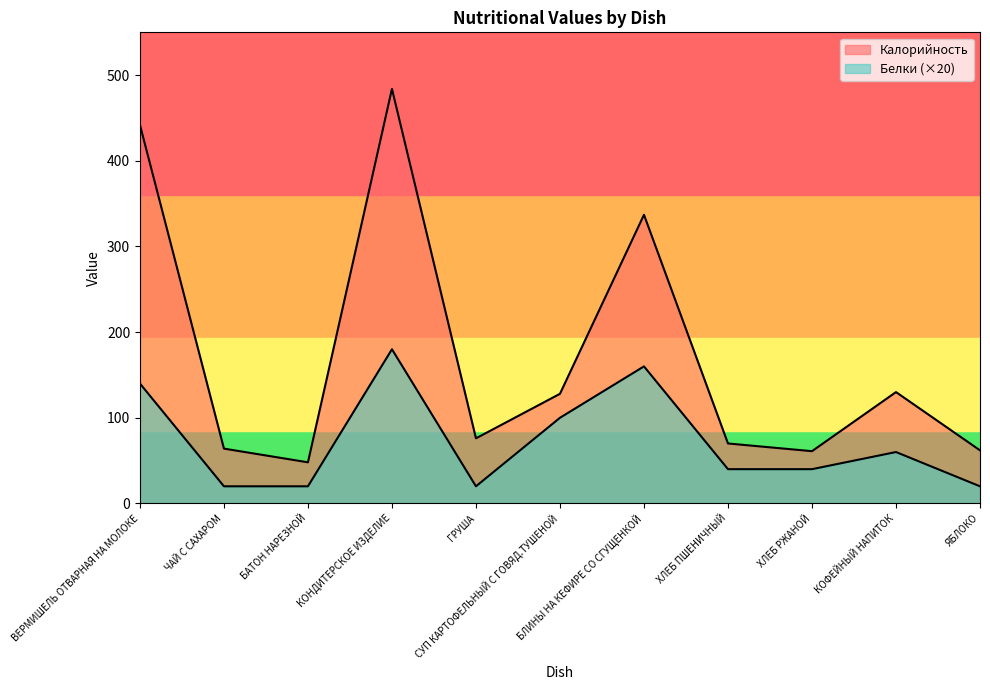

What value does the Калорийность series have at БАТОН НАРЕЗНОЙ?

48